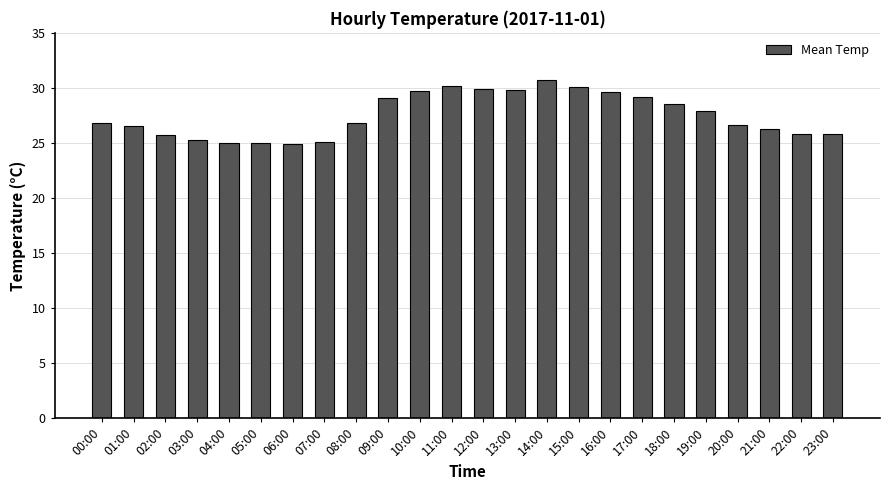

Count the number of values greater than 26.

16